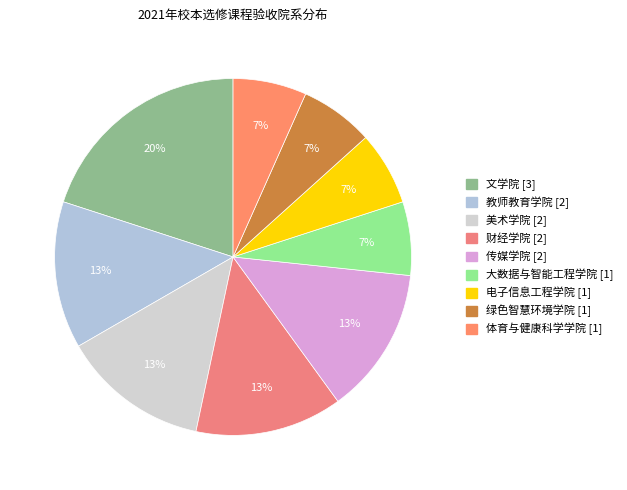

To the nearest percent, what is the difference between the 大数据与智能工程学院 [1] and 教师教育学院 [2] slice percentages?

7%